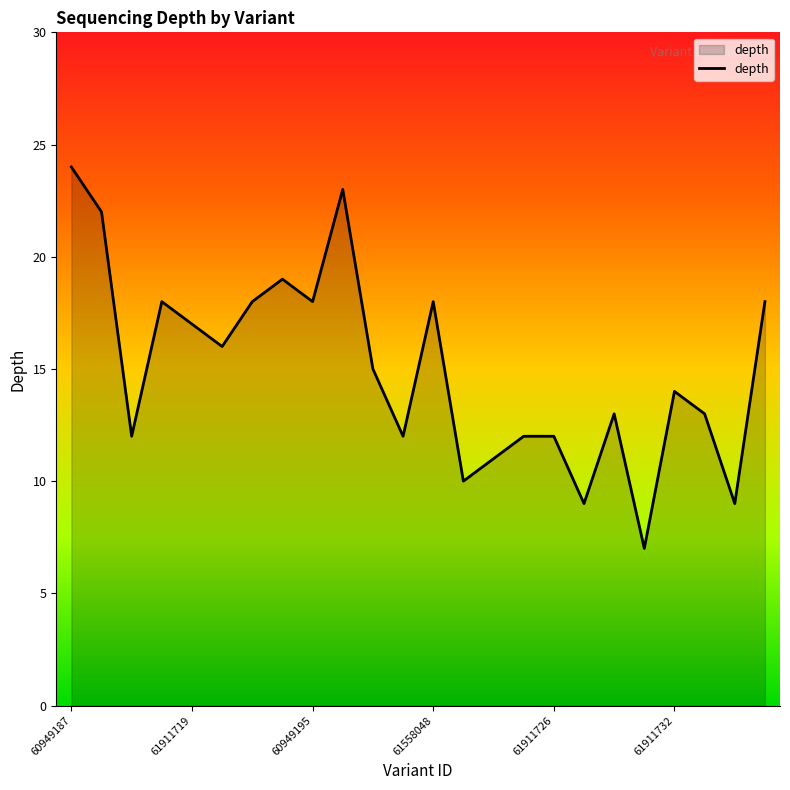

How many lines are shown in the chart?

1